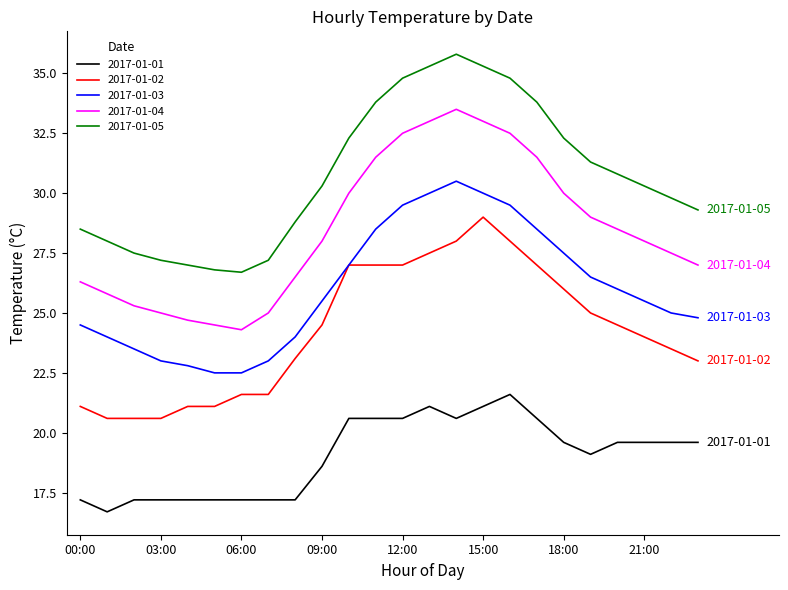

True or false: 2017-01-02 and 2017-01-05 cross at least once.

False